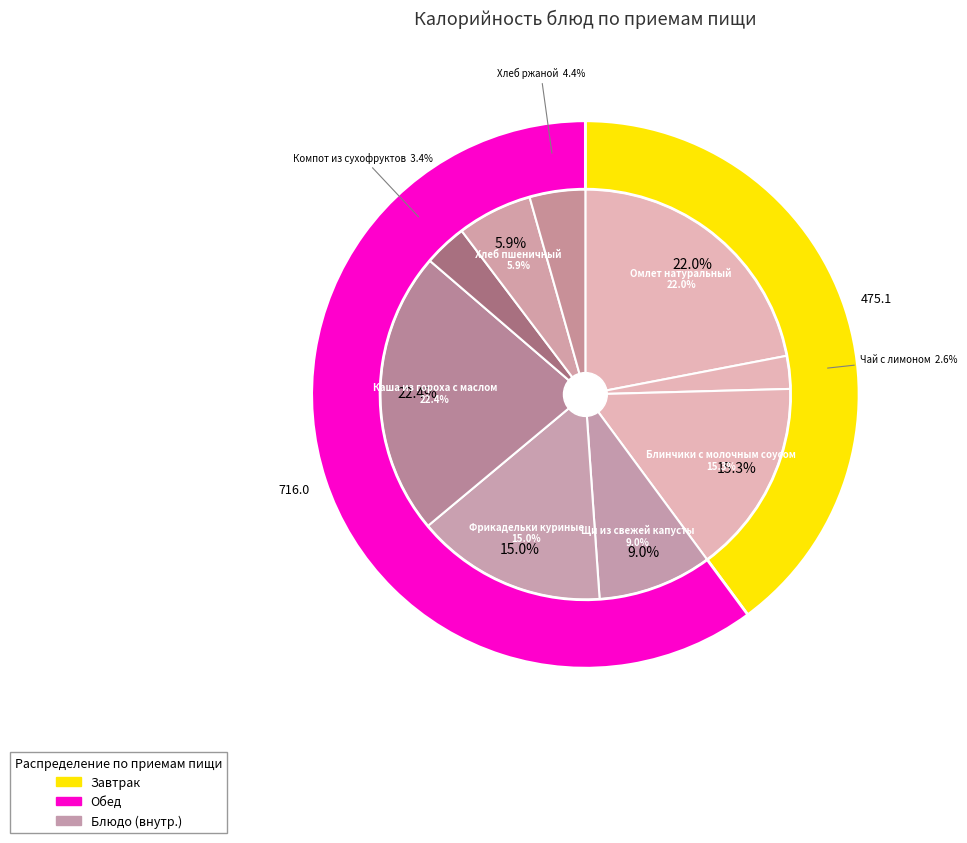

To the nearest percent, what portion does Компот из сухофруктов represent?

3%